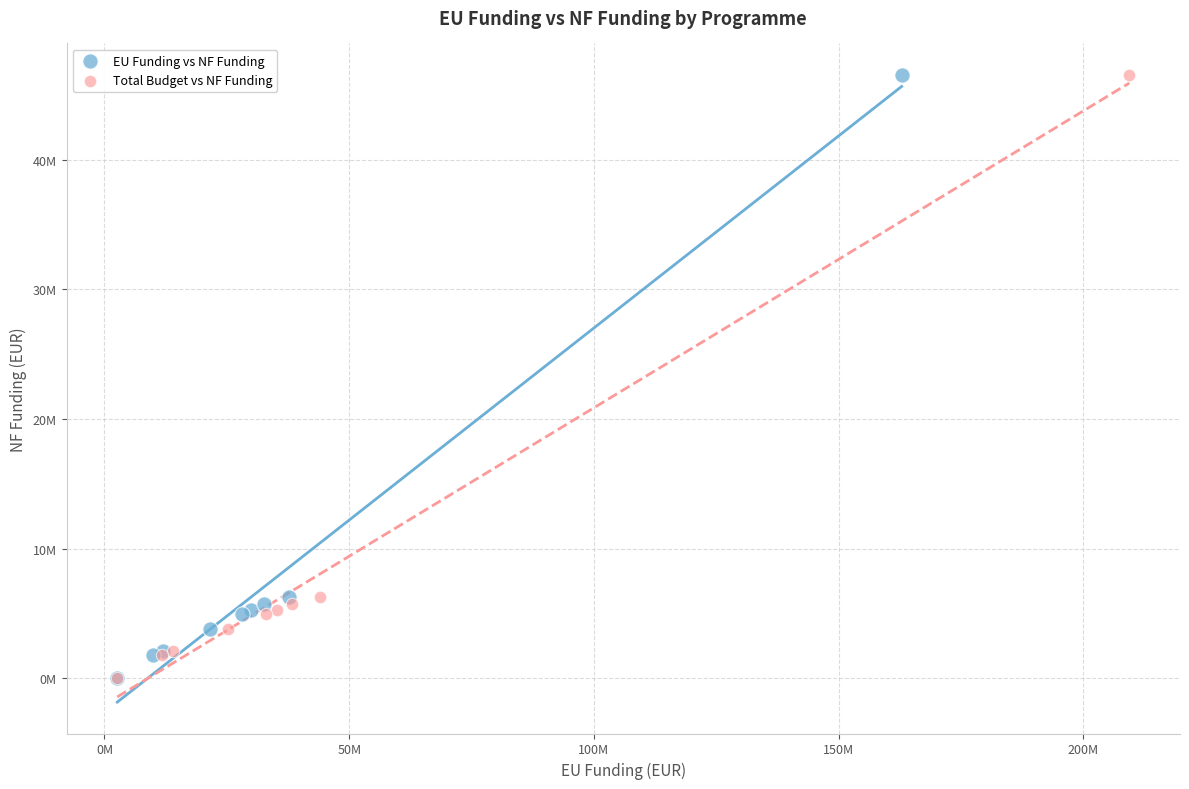

What are all the series names shown in the legend?

EU Funding vs NF Funding, Total Budget vs NF Funding